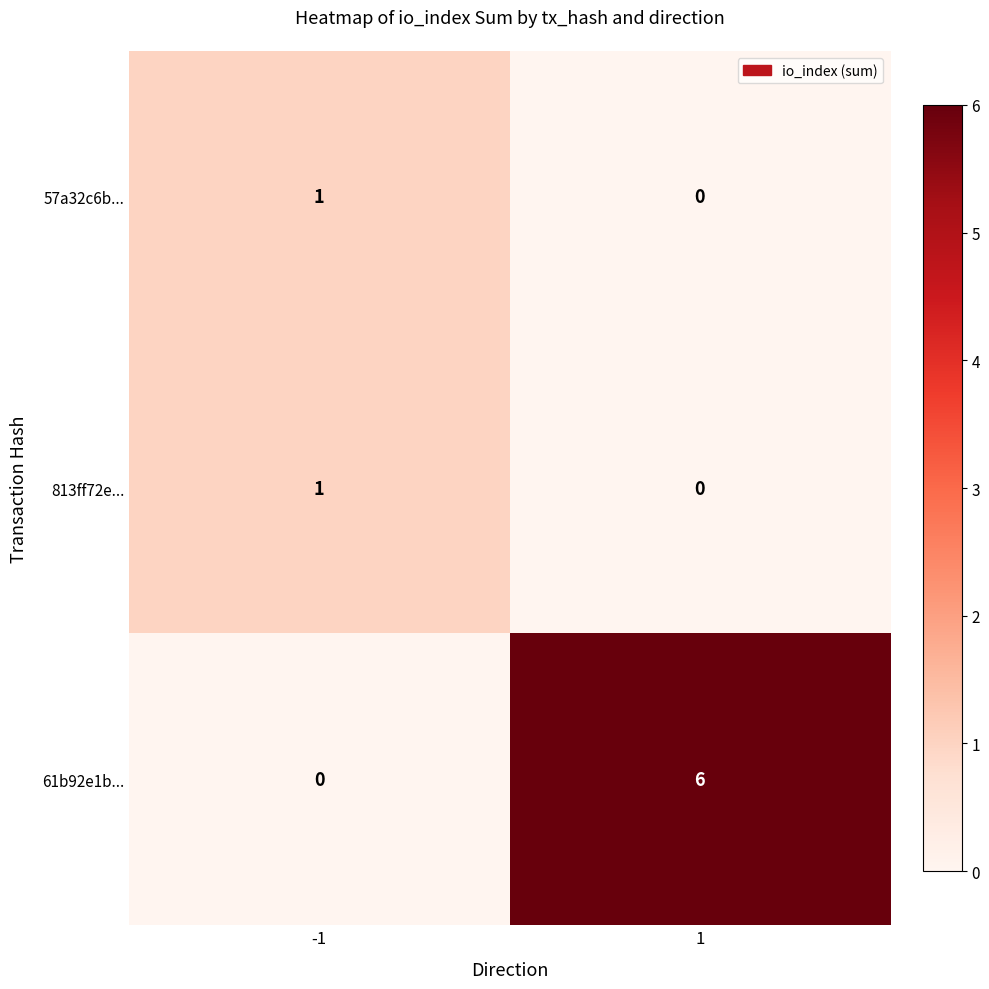

What is the difference between the maximum and minimum values in the 61b92e1b... series?

6